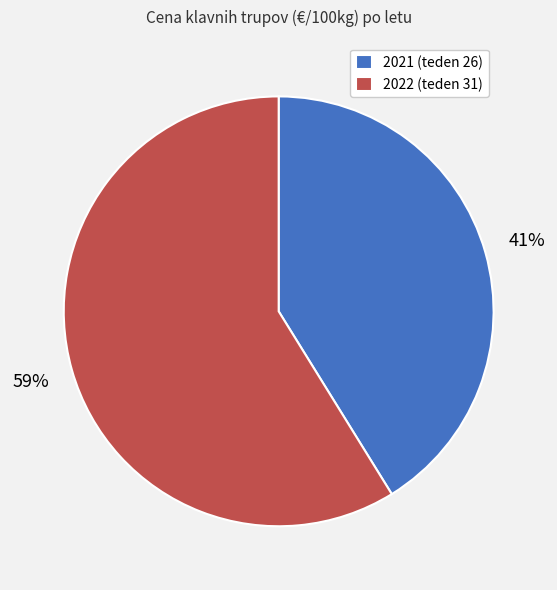

Between 2022 (teden 31) and 2021 (teden 26), which is larger?

2022 (teden 31)